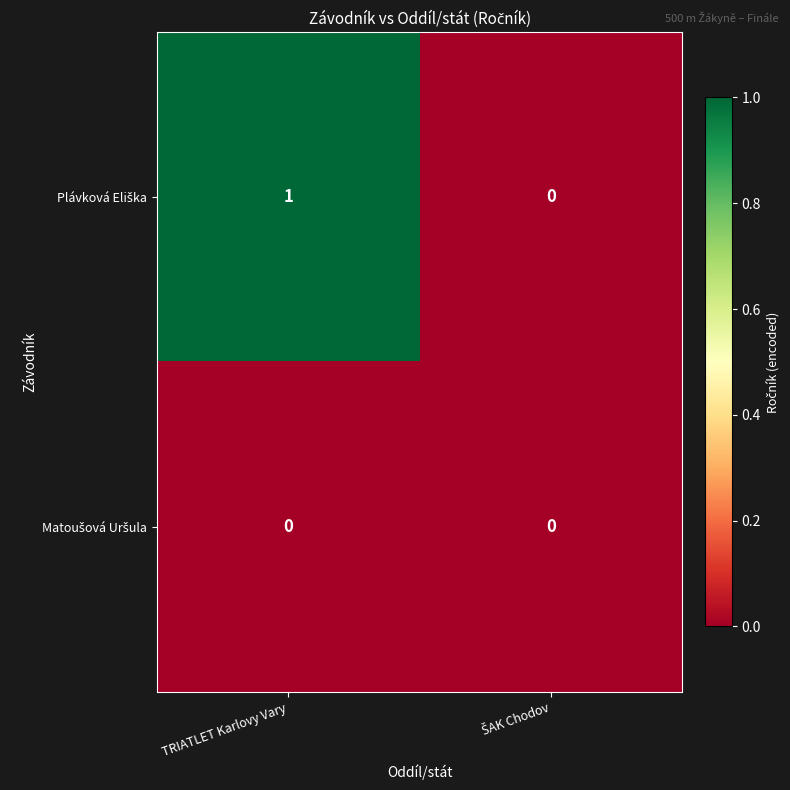

At which category is the sum across all series the highest?

TRIATLET Karlovy Vary